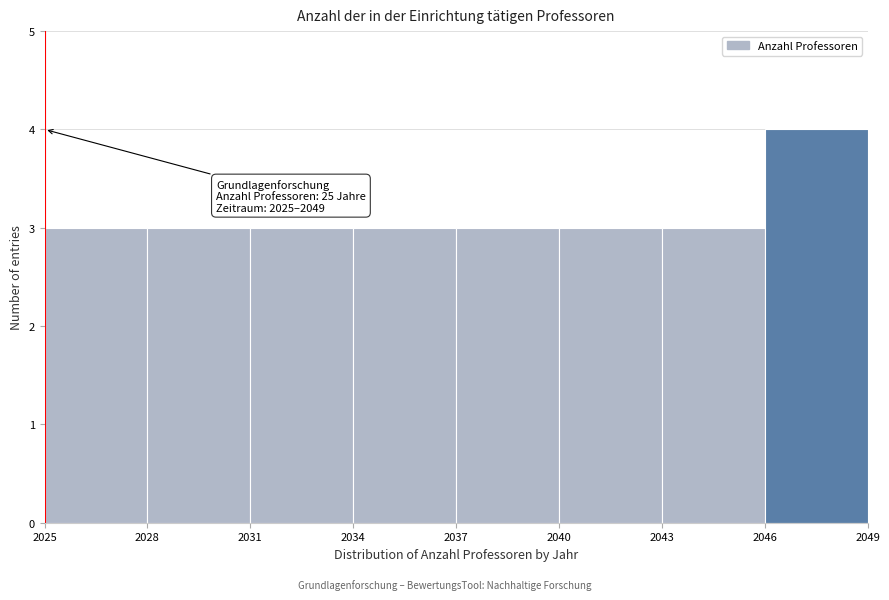

Over which range of the x-axis is the bar tallest?

2046 to 2049